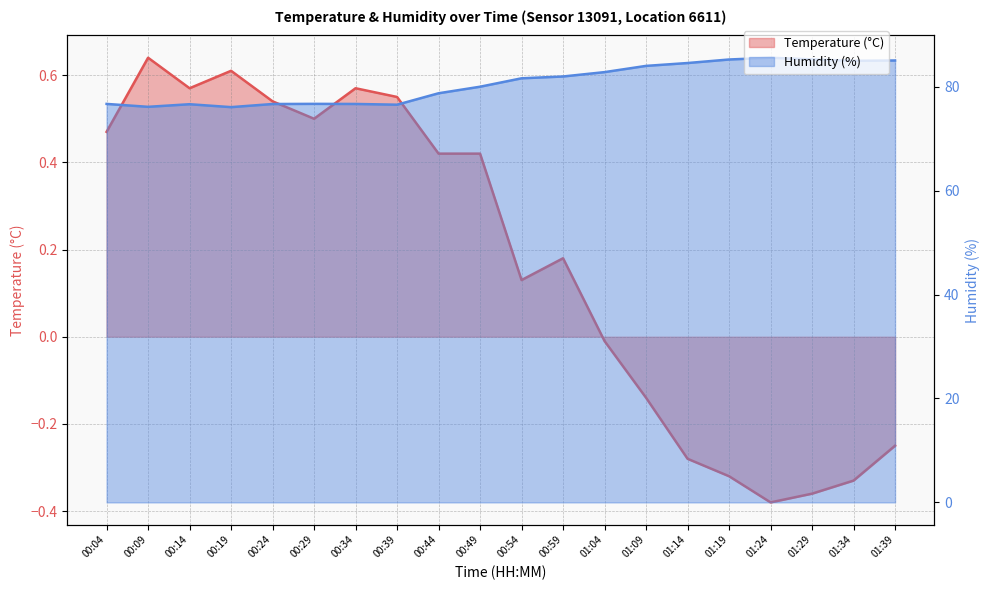

What is the label of the 2nd point from the right?

01:34